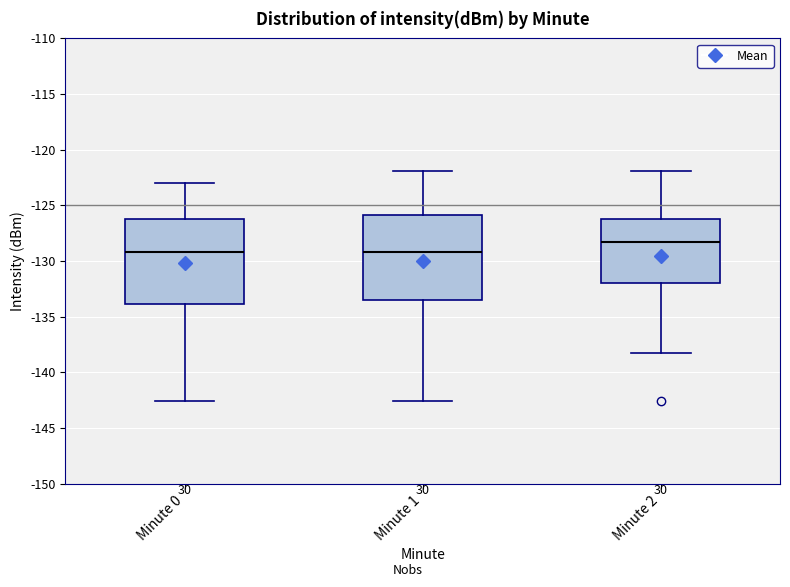

Reading left to right, transcribe this box plot: for each box, give where its median line is, the range the box spans, and where its two whiskers end, as read against the y-axis. The values are not printed on the chart, so give them approximately, as read against the axis.

Minute 0: median -129.0, box -134.0 to -126.0, whiskers -142.5 to -123.0
Minute 1: median -129.0, box -133.5 to -126.0, whiskers -142.5 to -122.0
Minute 2: median -128.5, box -132.0 to -126.0, whiskers -138.5 to -122.0